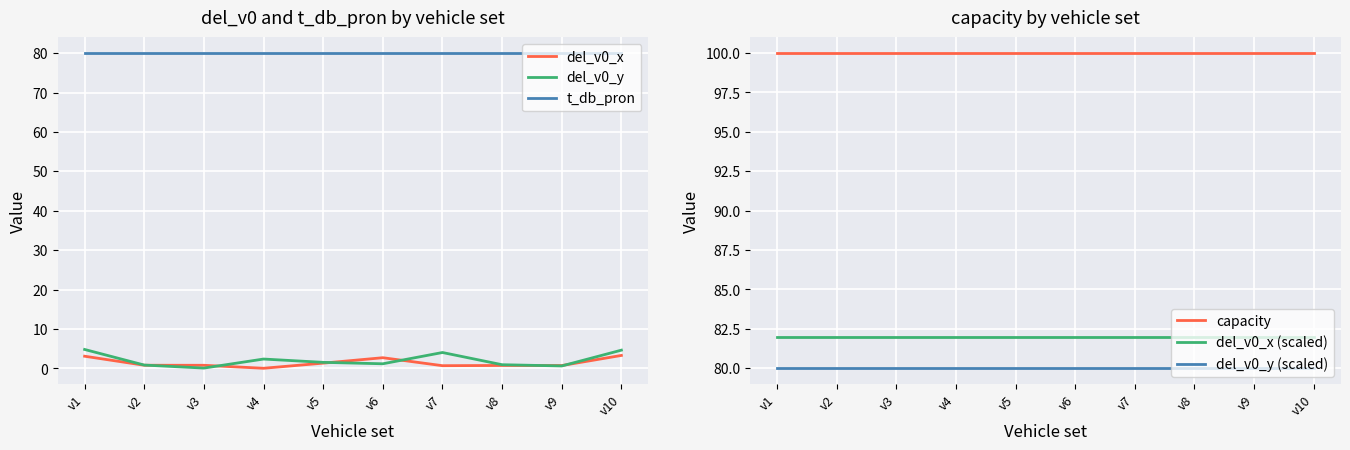

Does the chart display data point markers on the line(s)?

No